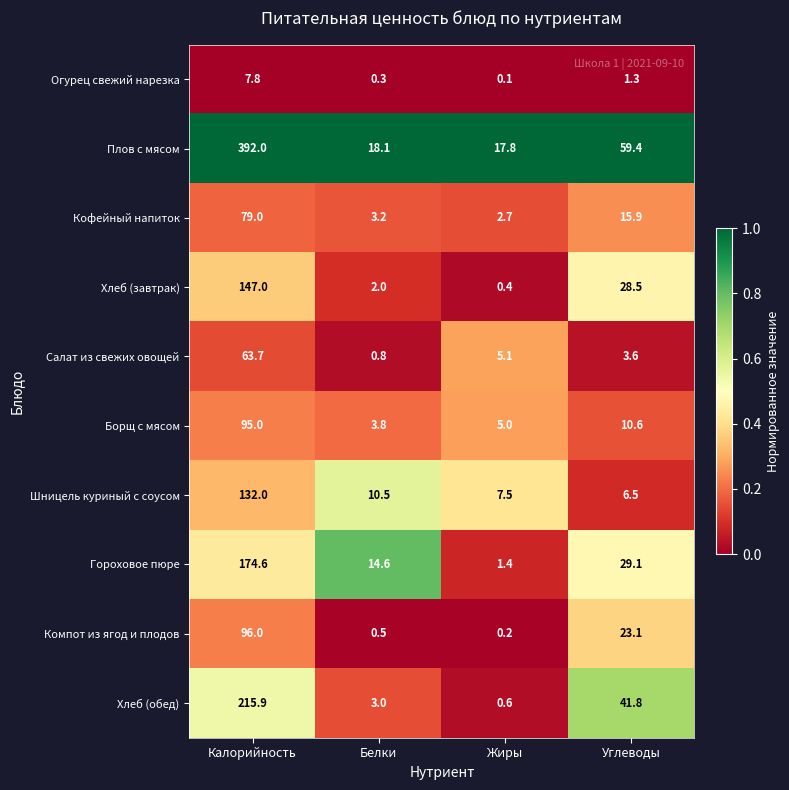

The value of Борщ с мясом at Белки is 5.9. True or false?

False